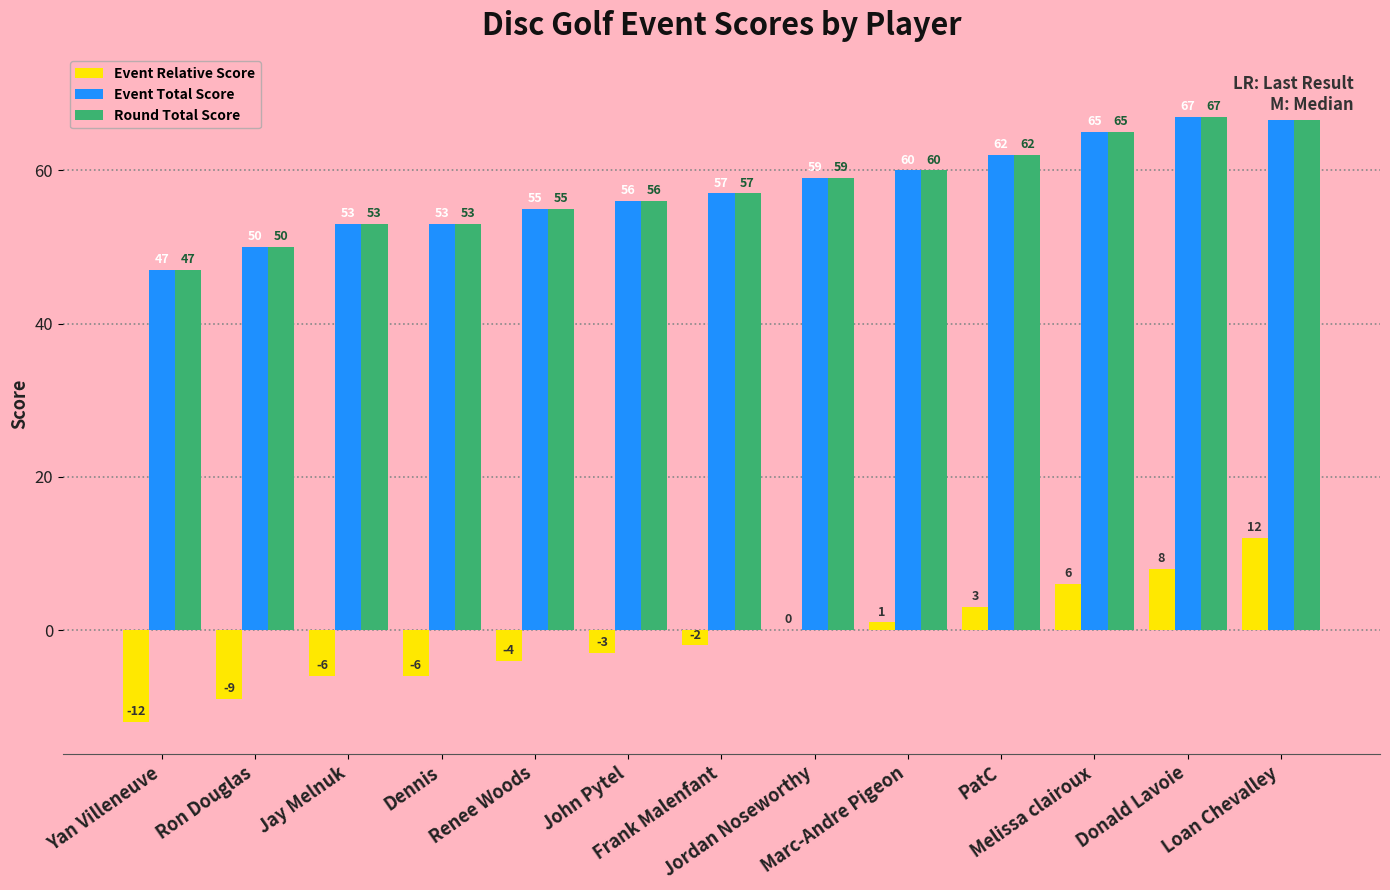

How many bars are there in total?

39